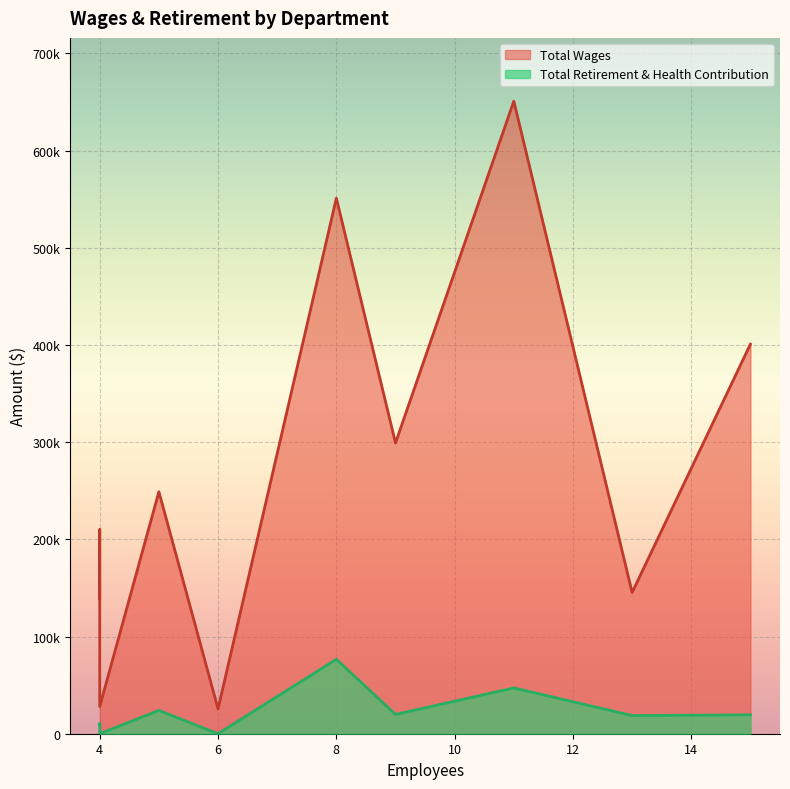

True or false: Total Wages and Total Retirement & Health Contribution cross at least once.

False